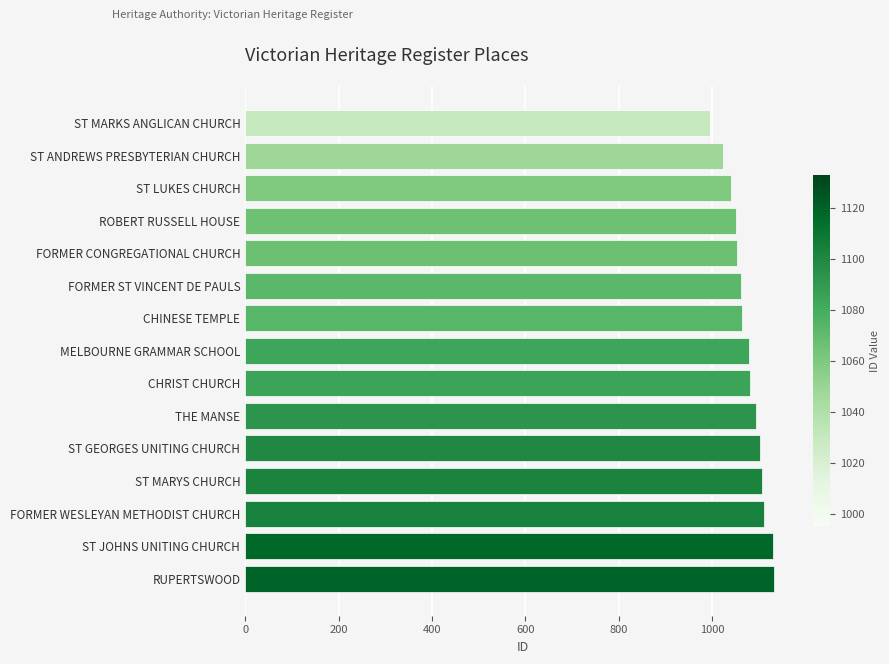

Does the chart contain stacked bars?

No